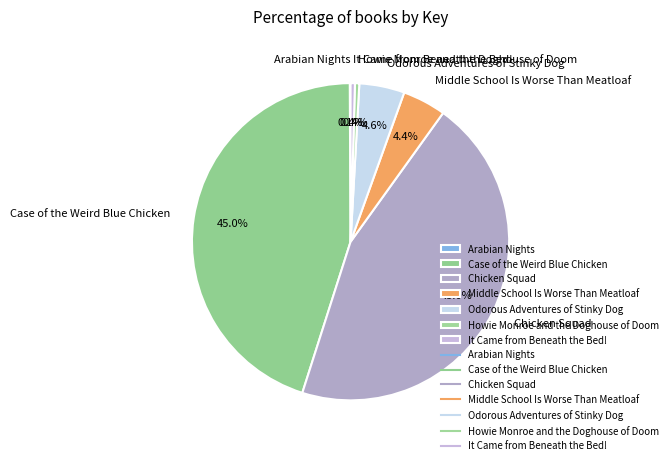

Approximately how many times larger is the value at Howie Monroe and the Doghouse of Doom compared to Odorous Adventures of Stinky Dog?

0.1